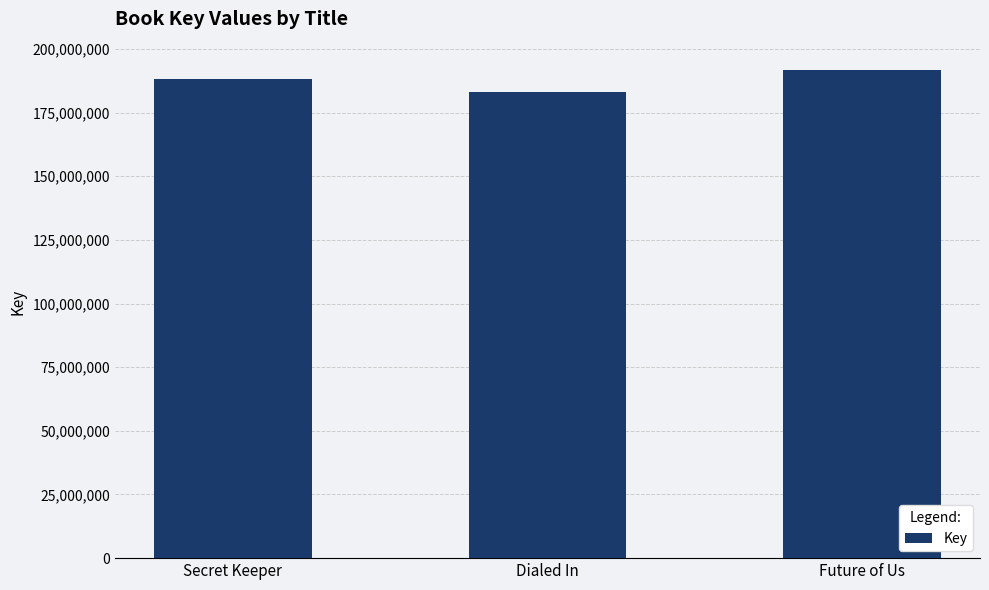

How many categories are shown in the chart?

3